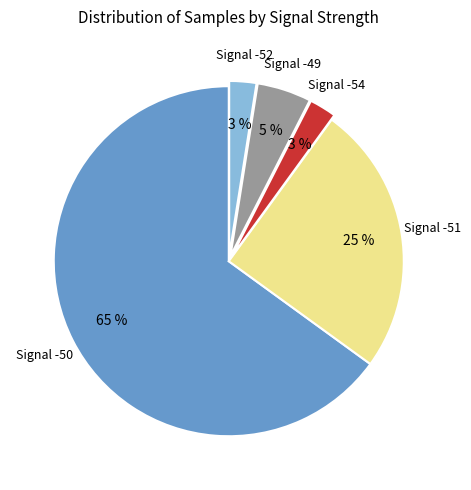

To the nearest percent, what is the average slice percentage?

20%